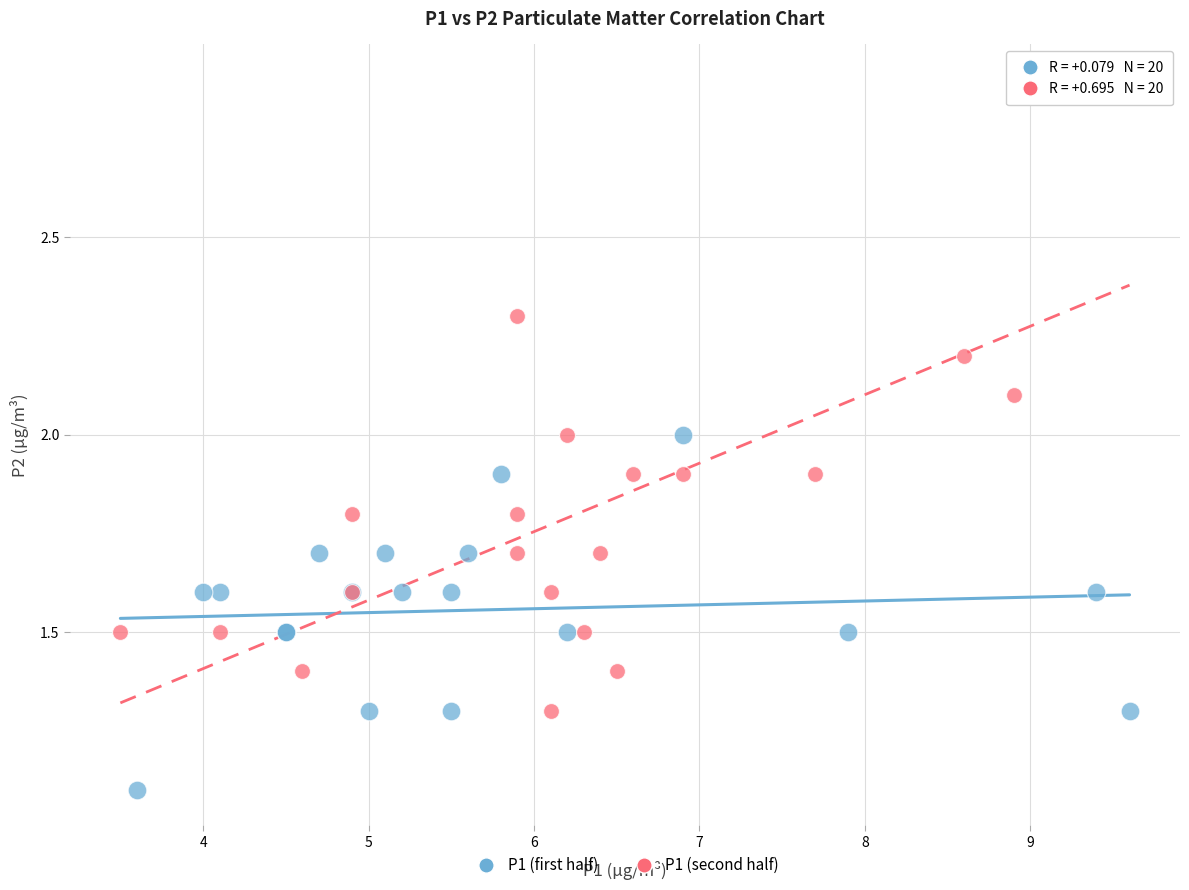

Which series has the largest Y range (max minus min)?

P1 (second half)